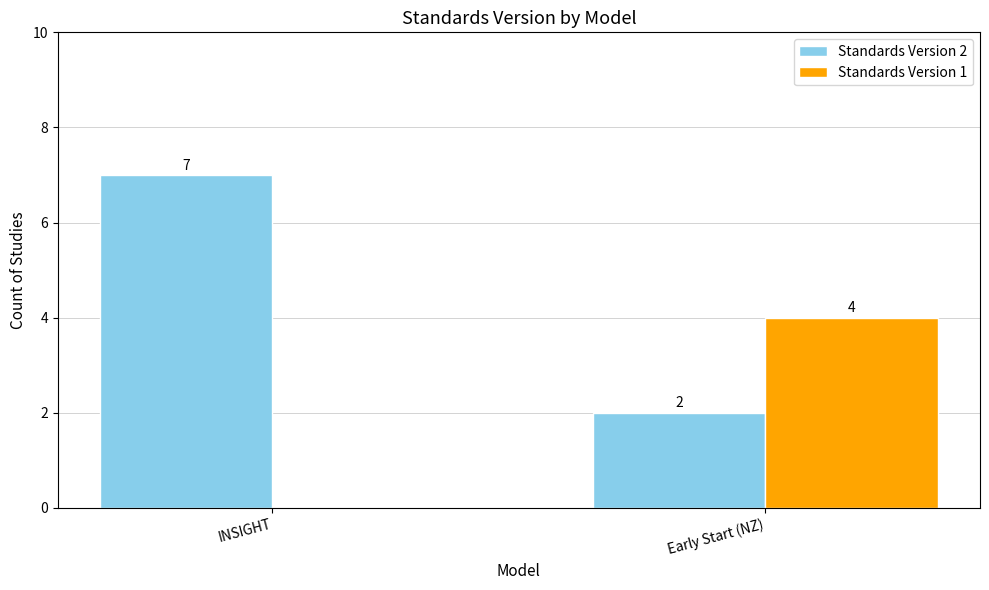

Reading left to right, what are all the values shown in this chart?

Standards Version 2: 7	2
Standards Version 1: 0	4